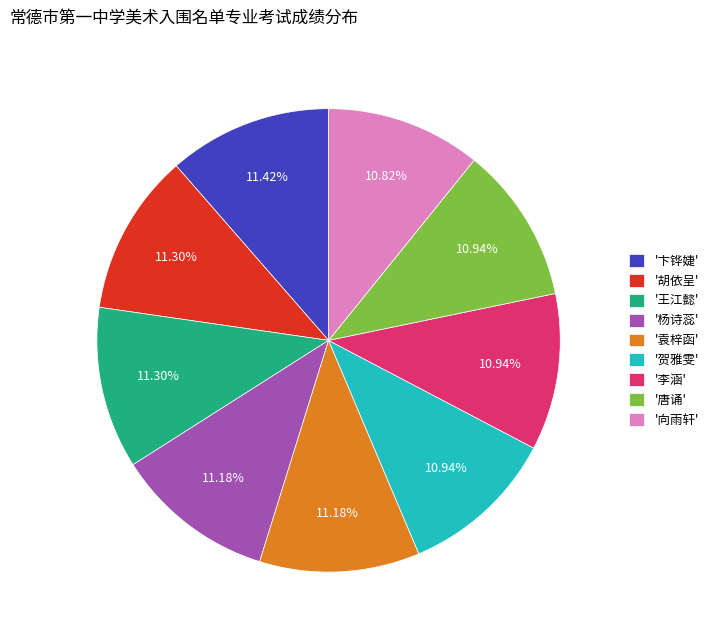

Does any single category account for the majority?

No